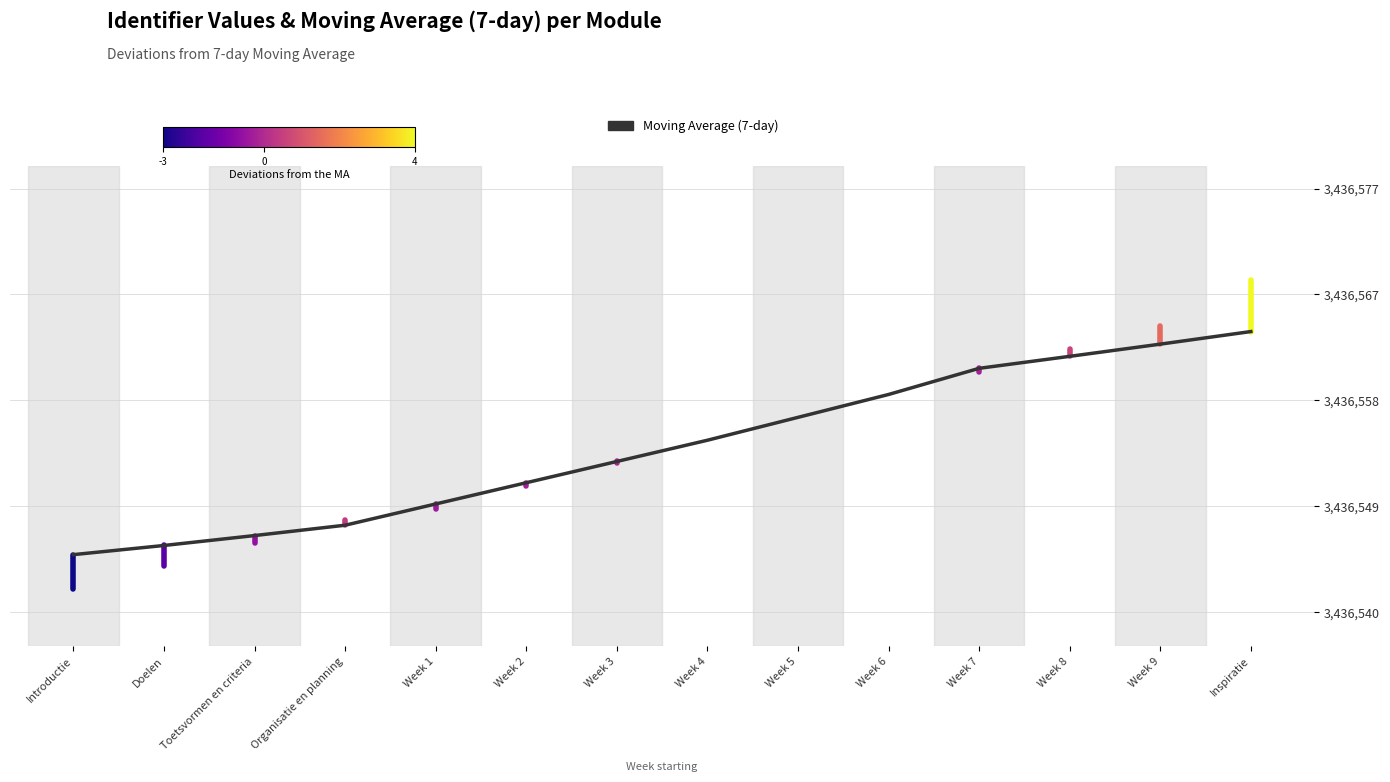

How many lines are shown in the chart?

1